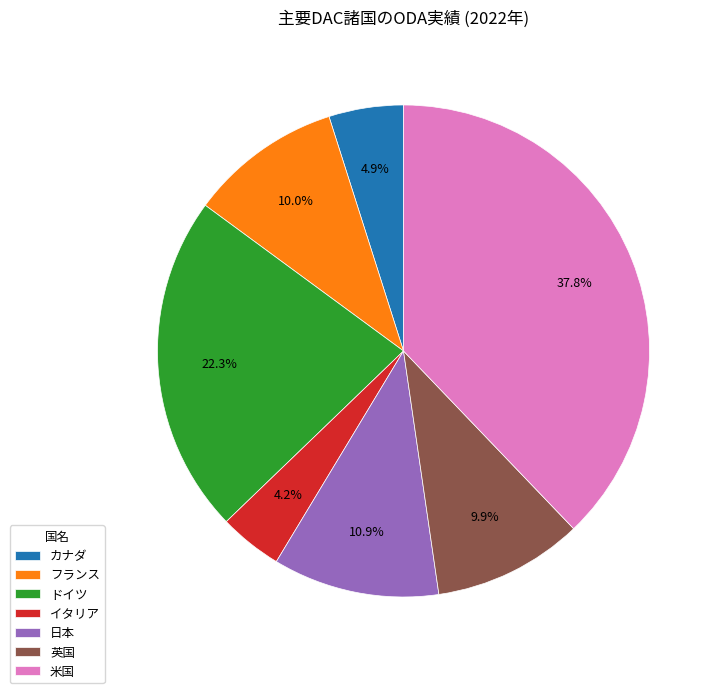

Which has a higher value, 米国 or カナダ?

米国